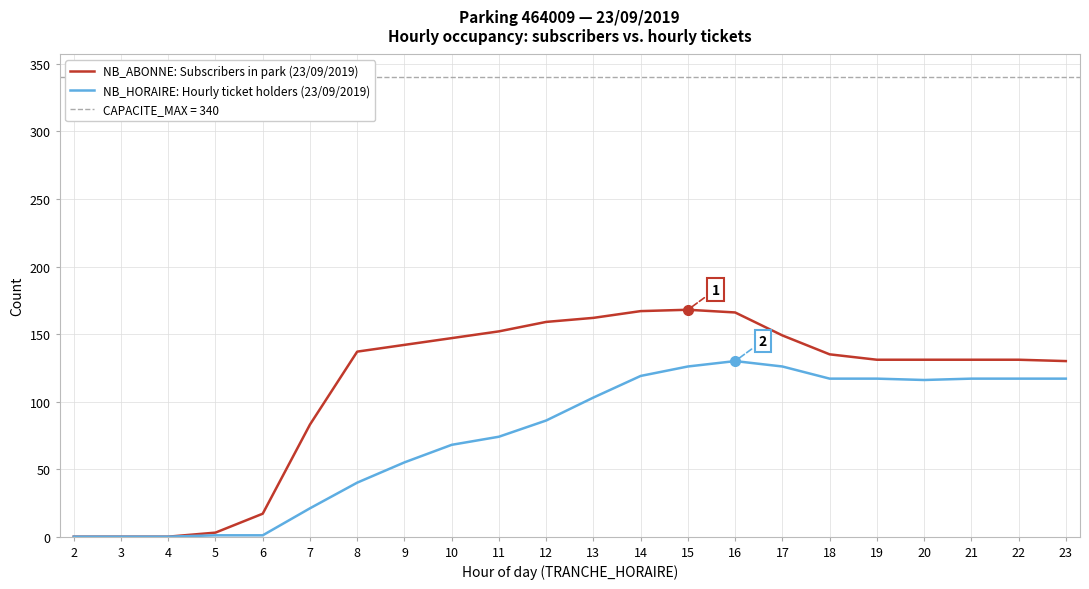

Reading left to right, list all the values displayed in this chart.

NB_ABONNE: Subscribers in park (23/09/2019): 2=0	3=0	4=0	5=3	6=17	7=83	8=137	9=142	10=147	11=152	12=159	13=162	14=167	15=168	16=166	17=149	18=135	19=131	20=131	21=131	22=131	23=130
NB_HORAIRE: Hourly ticket holders (23/09/2019): 2=0	3=0	4=0	5=1	6=1	7=21	8=40	9=55	10=68	11=74	12=86	13=103	14=119	15=126	16=130	17=126	18=117	19=117	20=116	21=117	22=117	23=117